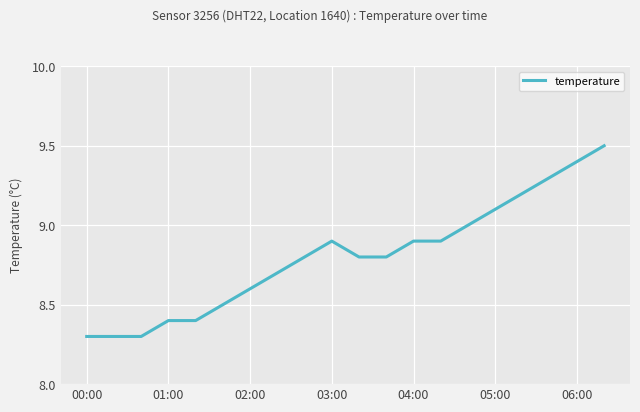

How many categories are shown in the chart?

20